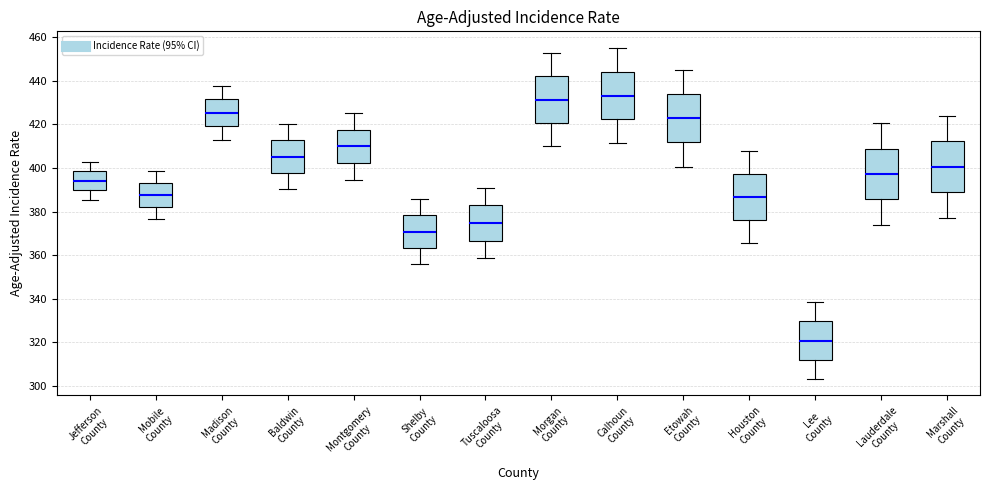

Reading left to right, read every box against the y-axis: the position of its median line, the range the box covers, and the ends of its whiskers. The values are not printed on the chart, so give them approximately, as read against the axis.

Jefferson County: median 394, box 390 to 398, whiskers 386 to 402
Mobile County: median 388, box 382 to 394, whiskers 376 to 398
Madison County: median 426, box 420 to 432, whiskers 414 to 438
Baldwin County: median 406, box 398 to 412, whiskers 390 to 420
Montgomery County: median 410, box 402 to 418, whiskers 394 to 426
Shelby County: median 370, box 364 to 378, whiskers 356 to 386
Tuscaloosa County: median 374, box 366 to 382, whiskers 358 to 392
Morgan County: median 432, box 420 to 442, whiskers 410 to 452
Calhoun County: median 434, box 422 to 444, whiskers 412 to 456
Etowah County: median 422, box 412 to 434, whiskers 400 to 446
Houston County: median 386, box 376 to 398, whiskers 366 to 408
Lee County: median 320, box 312 to 330, whiskers 304 to 338
Lauderdale County: median 398, box 386 to 408, whiskers 374 to 420
Marshall County: median 400, box 388 to 412, whiskers 378 to 424